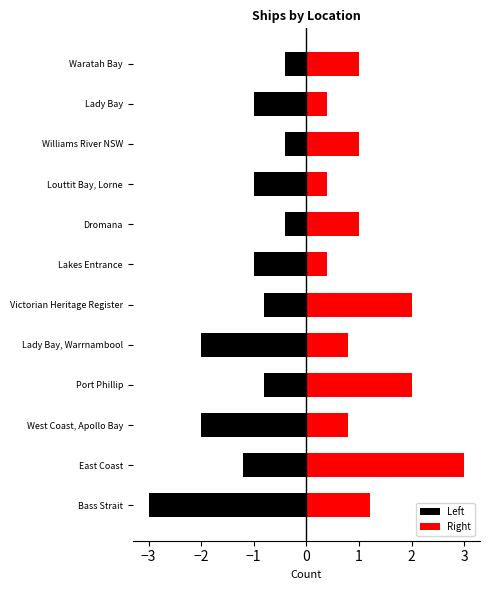

What is the value of the 8th bar from the left?

1